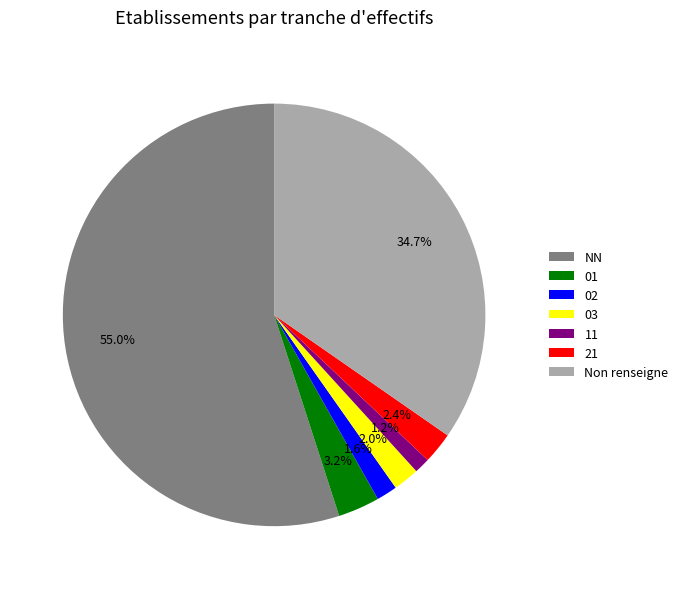

How many slices are in this pie chart?

7